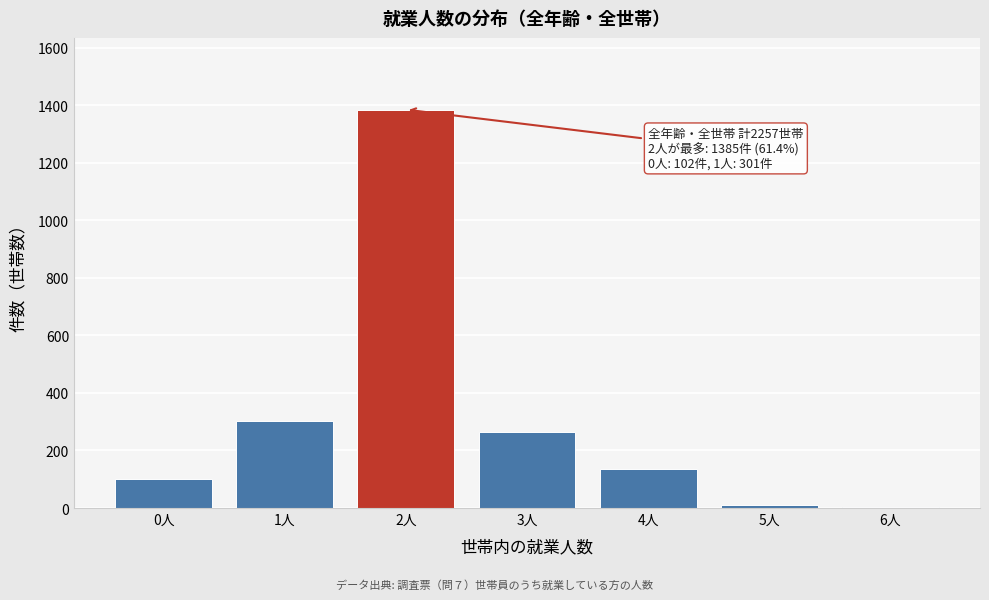

Reading left to right, list all the values displayed in this chart.

0人=102	1人=301	2人=1385	3人=263	4人=136	5人=12	6人=2